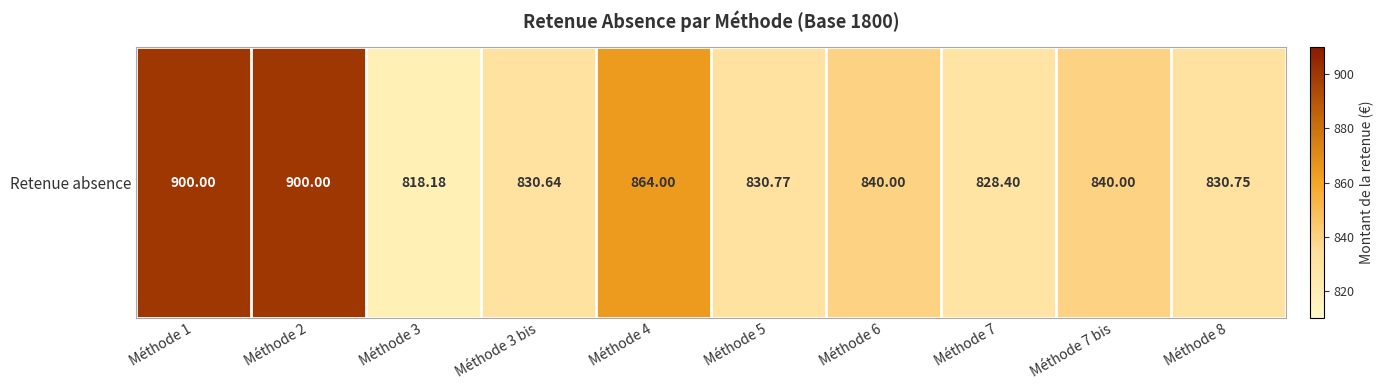

Approximately how many times larger is the value at Méthode 4 compared to Méthode 7?

1.0